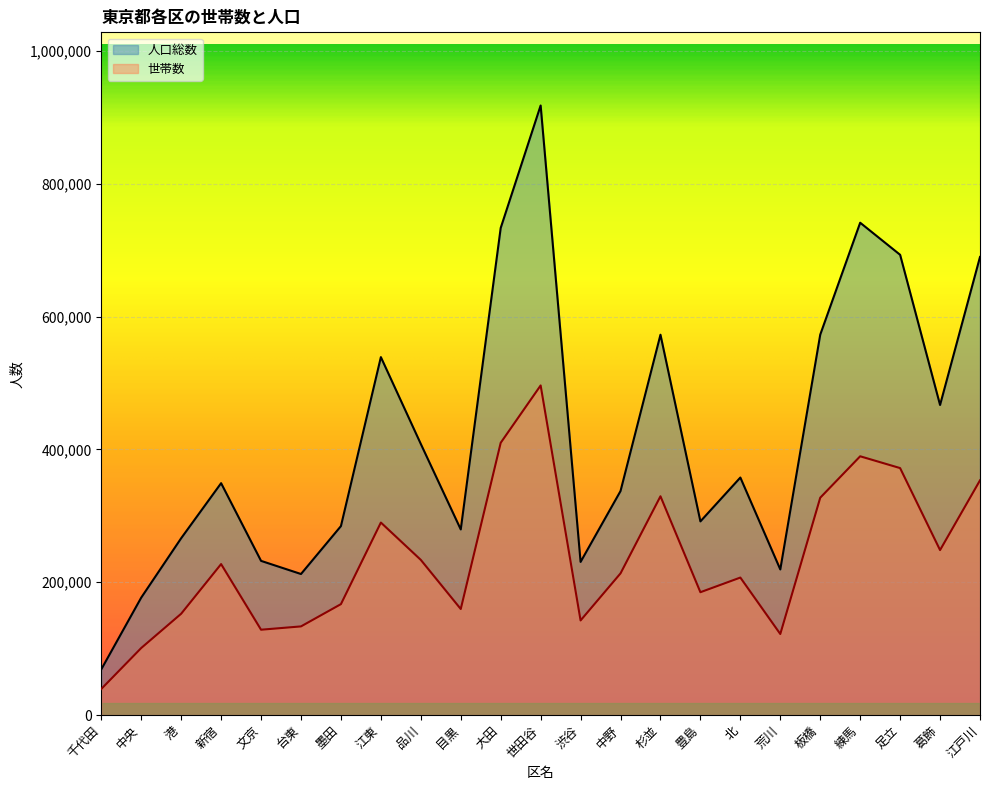

Rank the categories by 人口総数 value from highest to lowest.

世田谷, 練馬, 大田, 足立, 江戸川, 板橋, 杉並, 江東, 葛飾, 品川, 北, 新宿, 中野, 豊島, 墨田, 目黒, 港, 文京, 渋谷, 荒川, 台東, 中央, 千代田